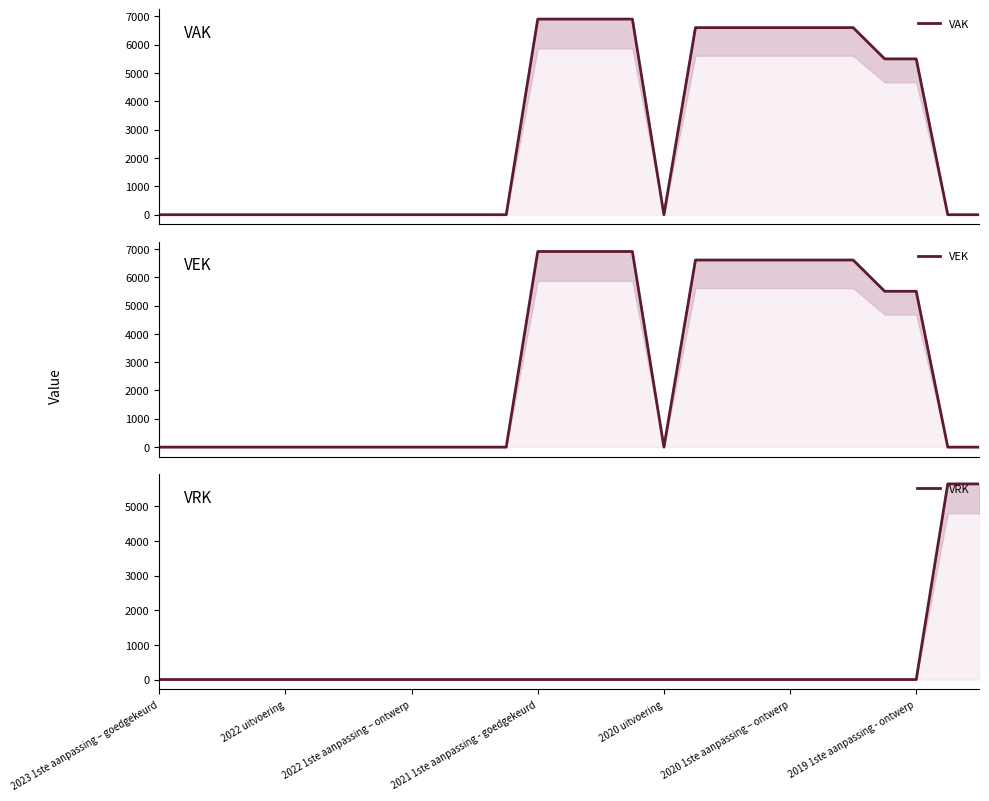

How many times do VRK and VEK cross each other?

1